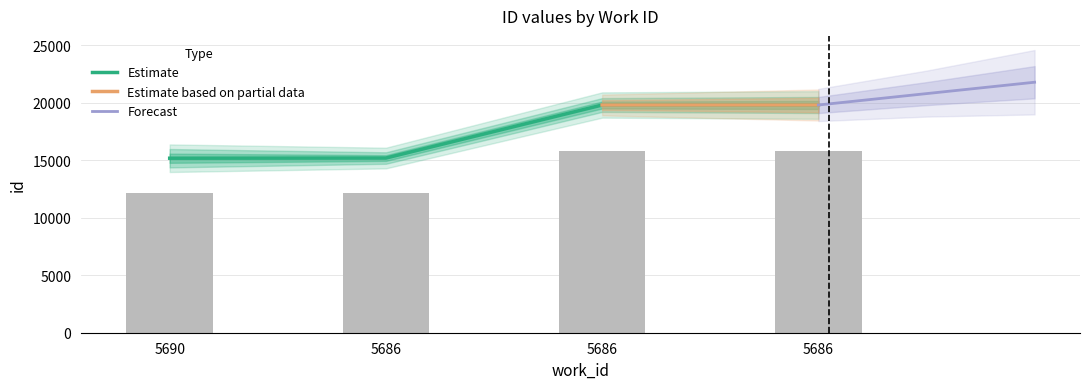

What is the change in value from 5686 to 5686?

+4612